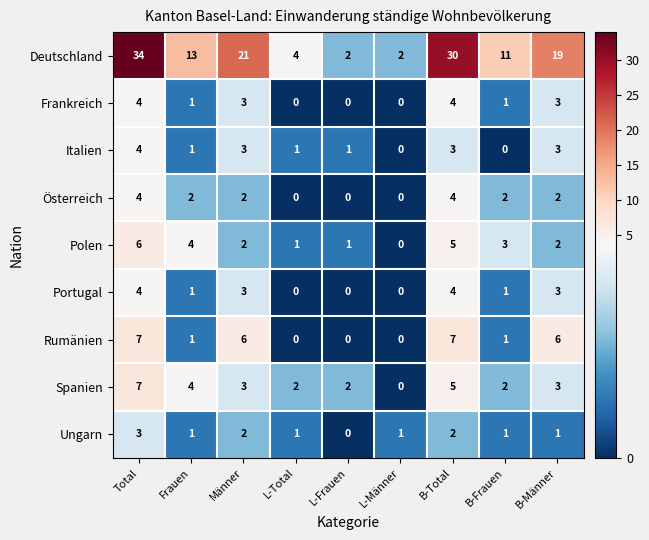

Count the Polen values in the range 1 to 4.

6